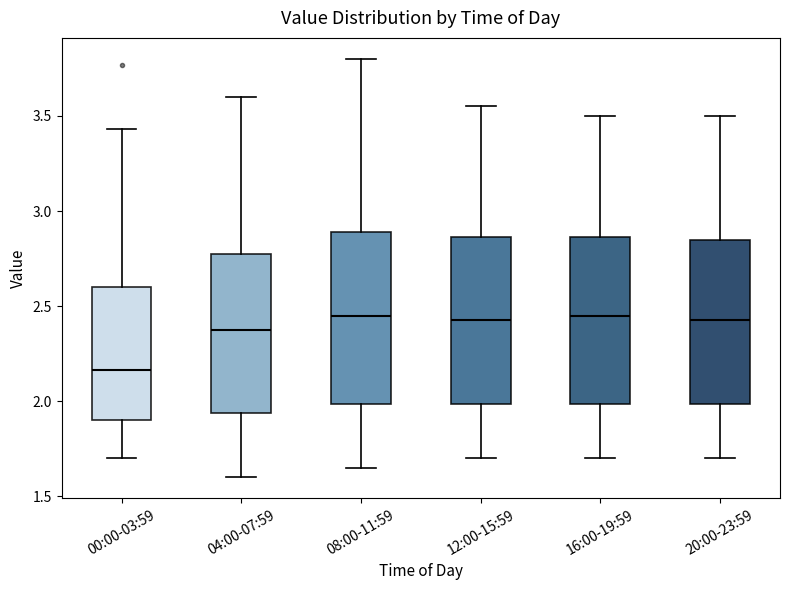

Where is the lower edge of the box for 20:00-23:59 on the y-axis? The values are not printed on the chart, so give them approximately, as read against the axis.

2.00